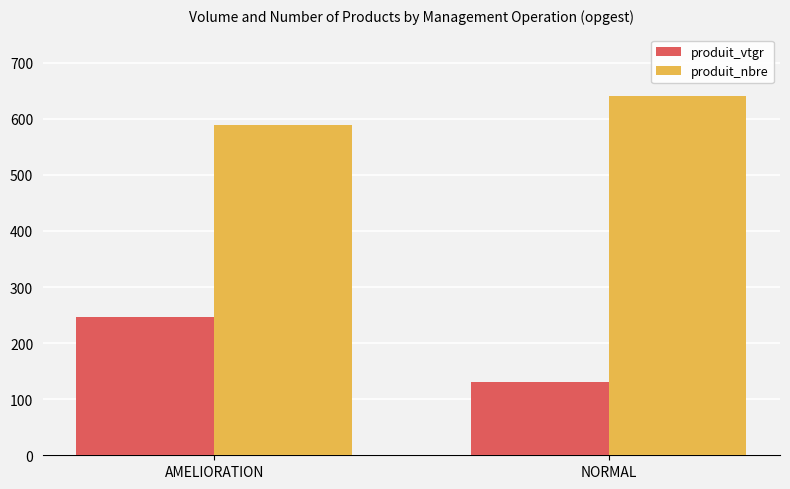

Does the chart contain any negative values?

No